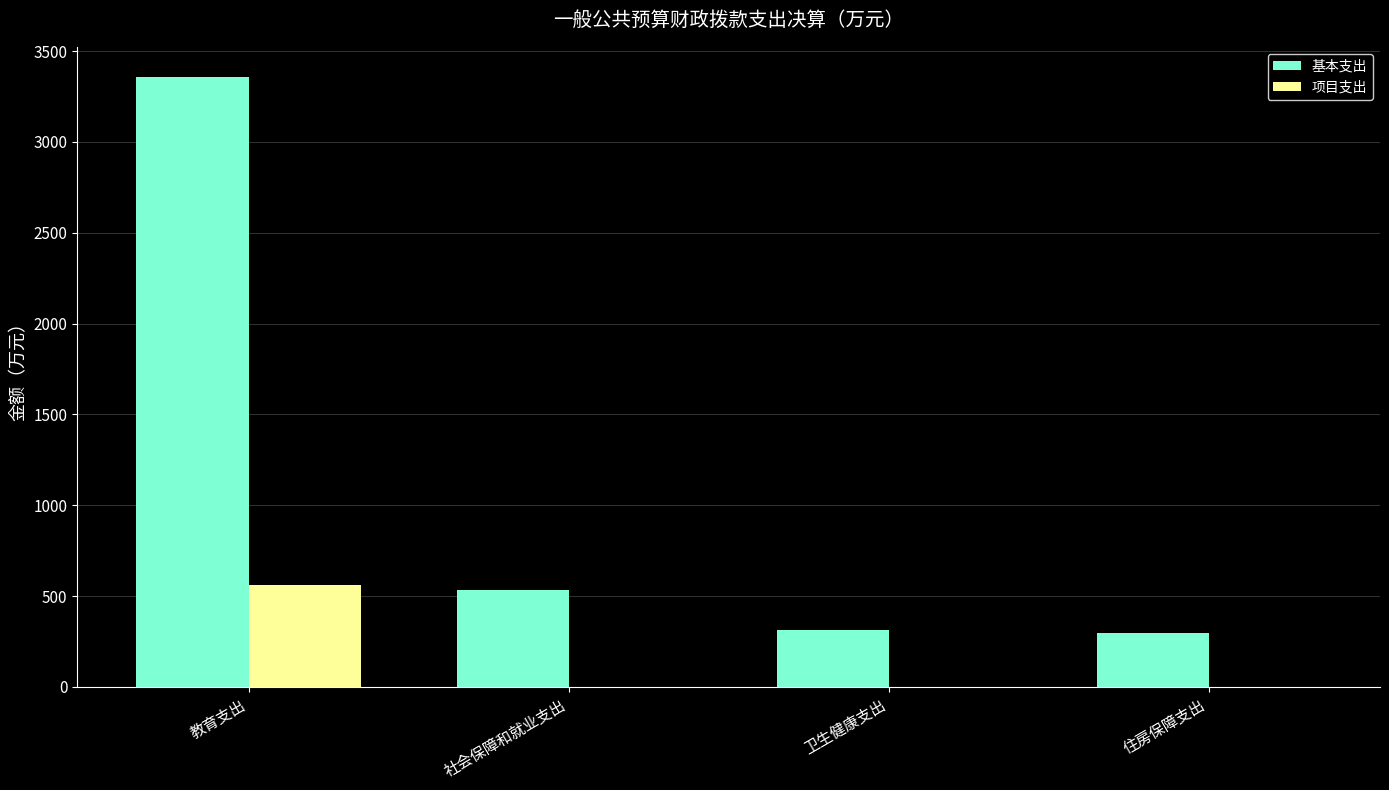

Which series changed the most between 教育支出 and 住房保障支出?

基本支出